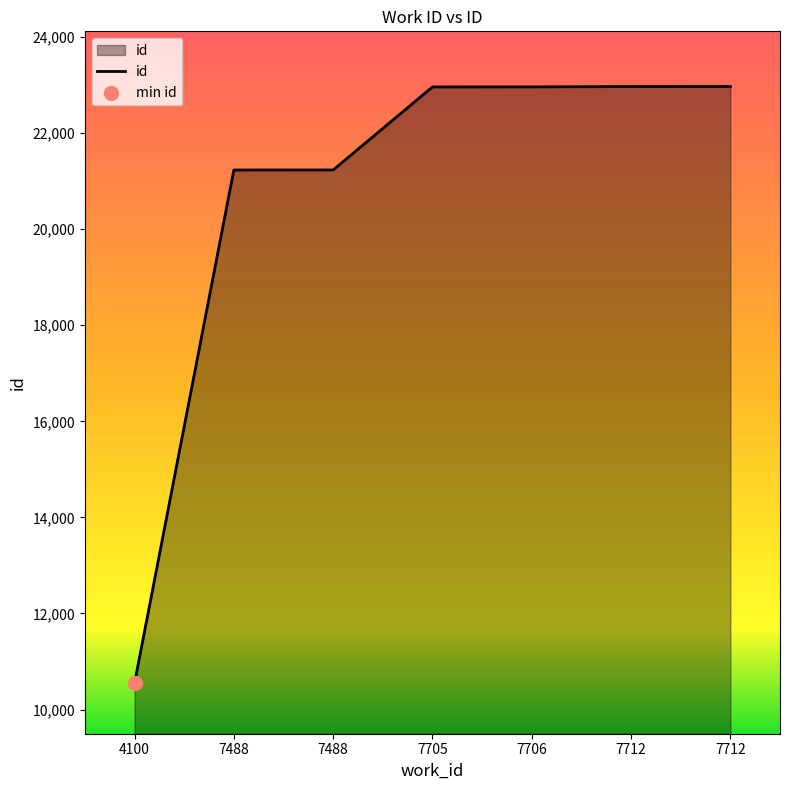

Approximately how many times larger is the value at 7488 compared to 7712?

0.9